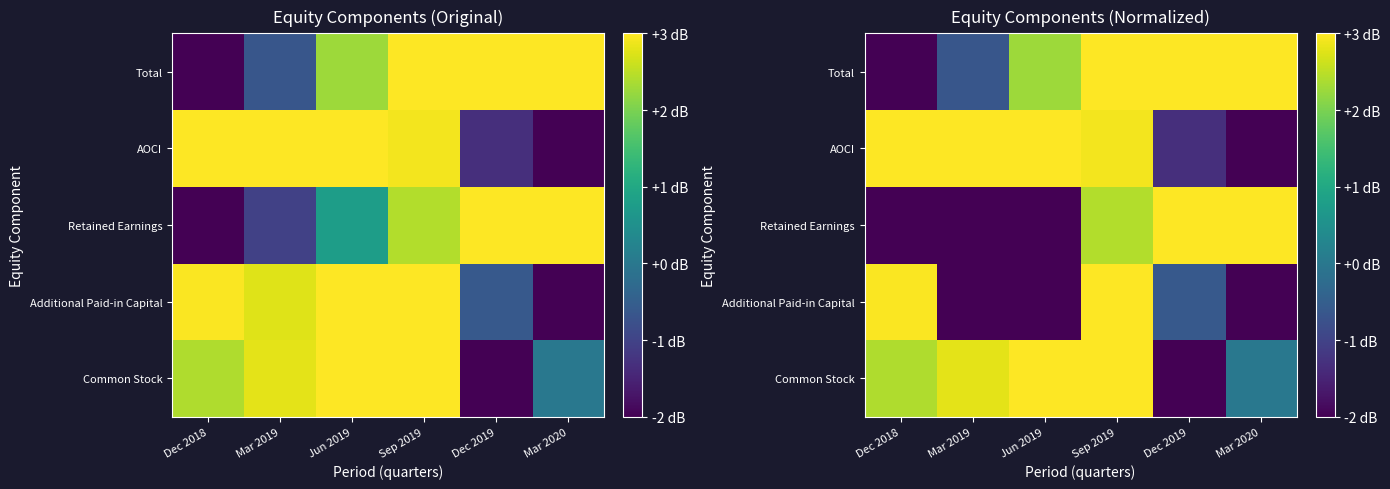

Where is Additional Paid-in Capital nearest to the value 0?

Dec 2019